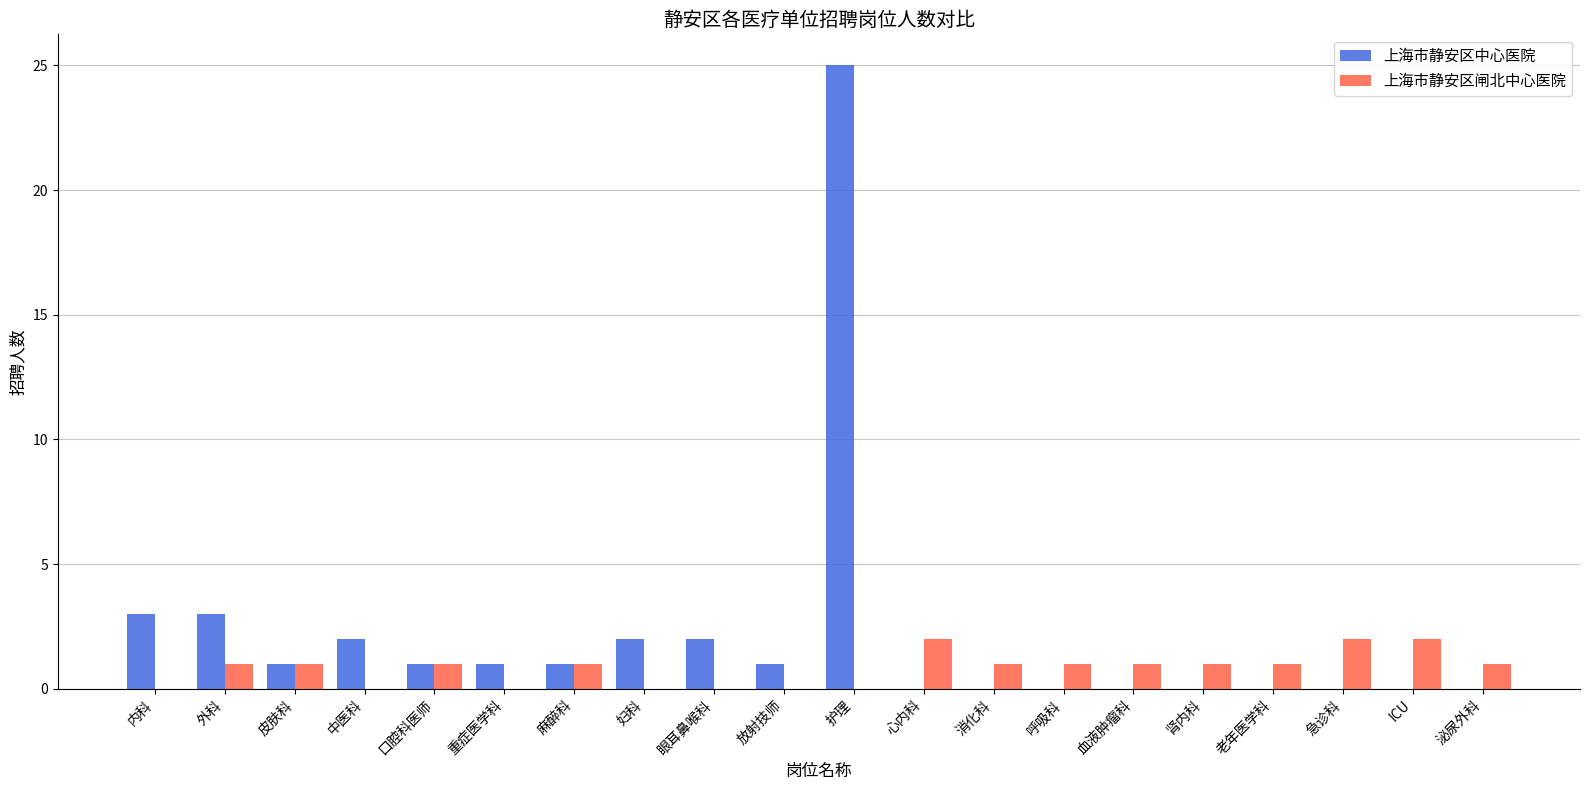

How many data points does each series have?

20